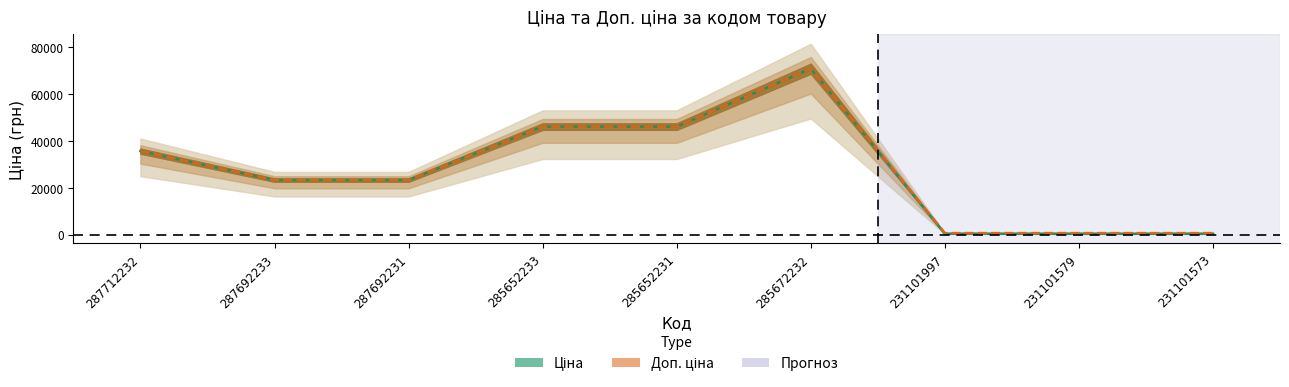

Rank the series by their maximum value, from highest to lowest.

Ціна, Доп. ціна